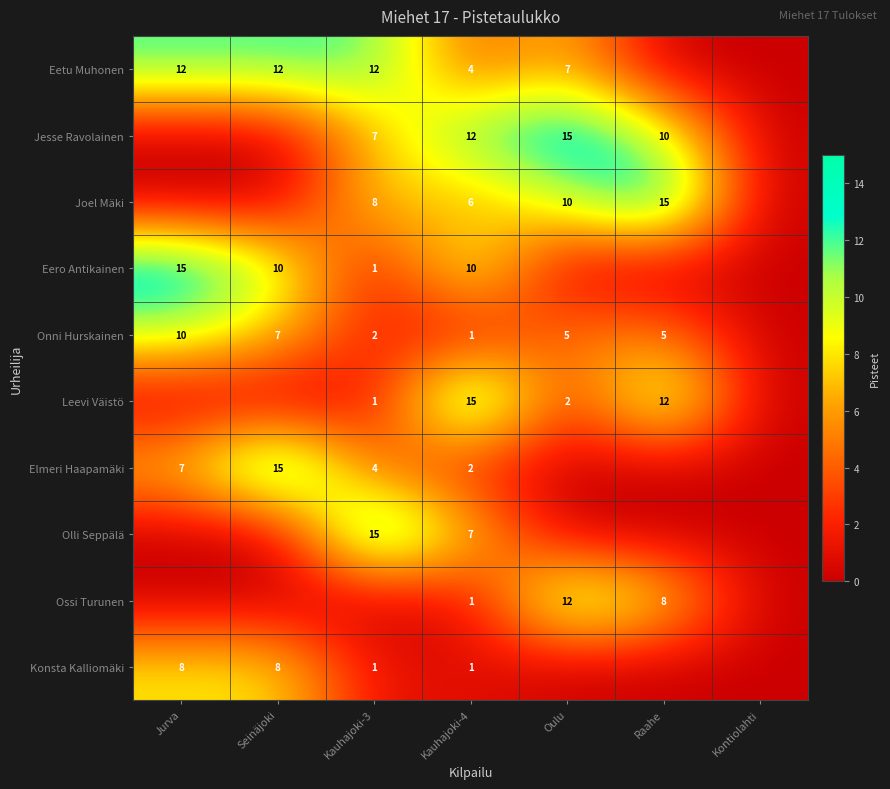

Is it true that Eetu Muhonen equals 3 at Jurva?

False